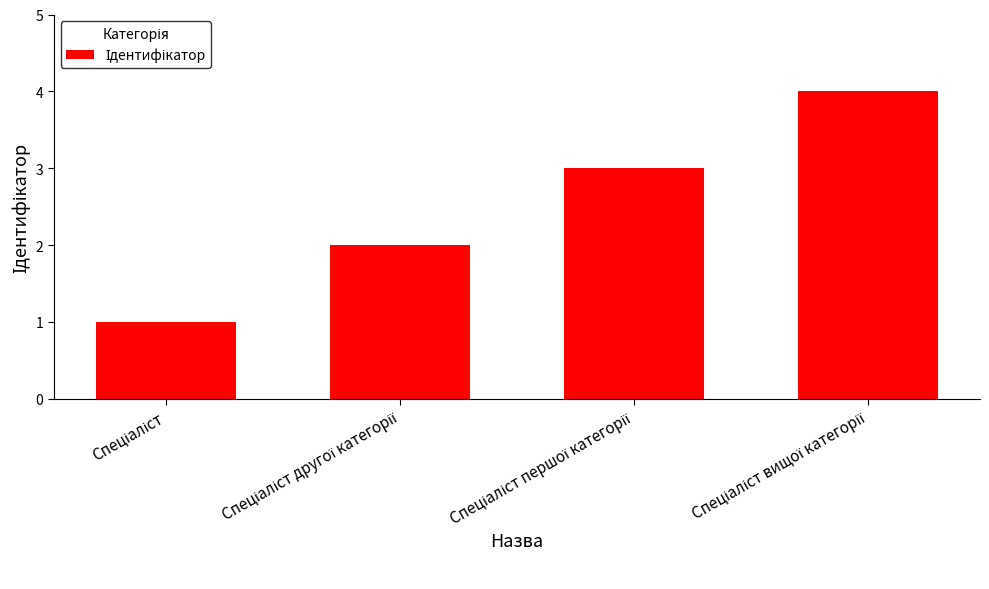

How many values are between 2 and 4?

3